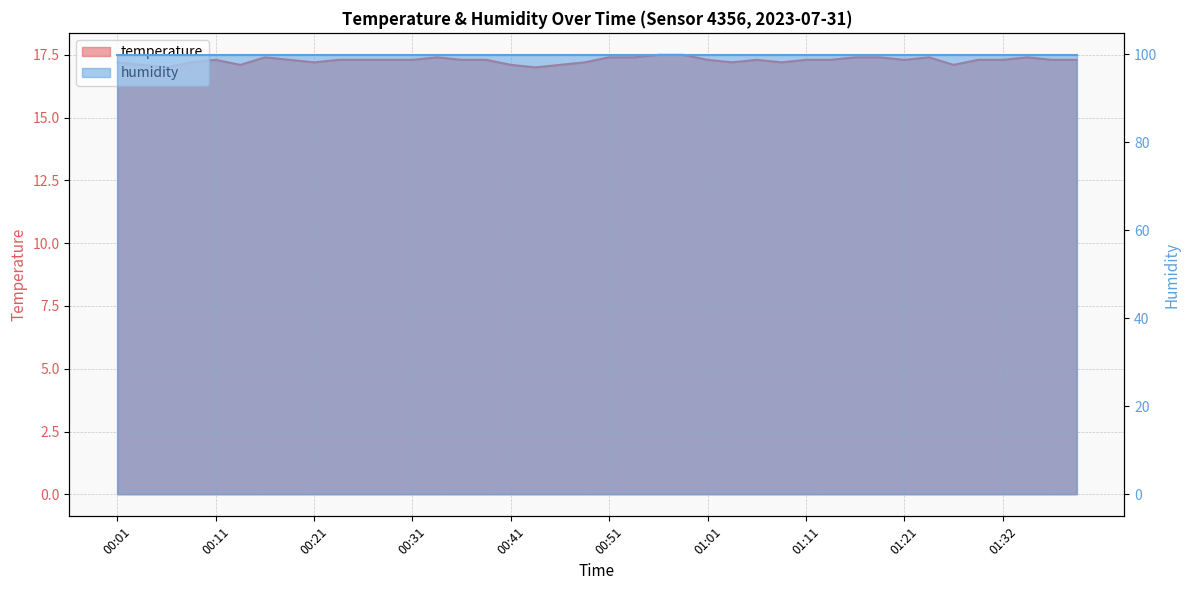

Reading right to left, list all the values displayed in this chart.

01:39=17.3	01:37=17.3	01:34=17.4	01:32=17.3	01:29=17.3	01:27=17.1	01:24=17.4	01:21=17.3	01:19=17.4	01:16=17.4	01:14=17.3	01:11=17.3	01:09=17.2	01:06=17.3	01:03=17.2	01:01=17.3	00:58=17.5	00:56=17.5	00:53=17.4	00:51=17.4	00:48=17.2	00:46=17.1	00:43=17.0	00:41=17.1	00:38=17.3	00:36=17.3	00:33=17.4	00:31=17.3	00:28=17.3	00:26=17.3	00:23=17.3	00:21=17.2	00:18=17.3	00:16=17.4	00:13=17.1	00:11=17.3	00:08=17.2	00:06=17.0	00:03=17.1	00:01=17.2